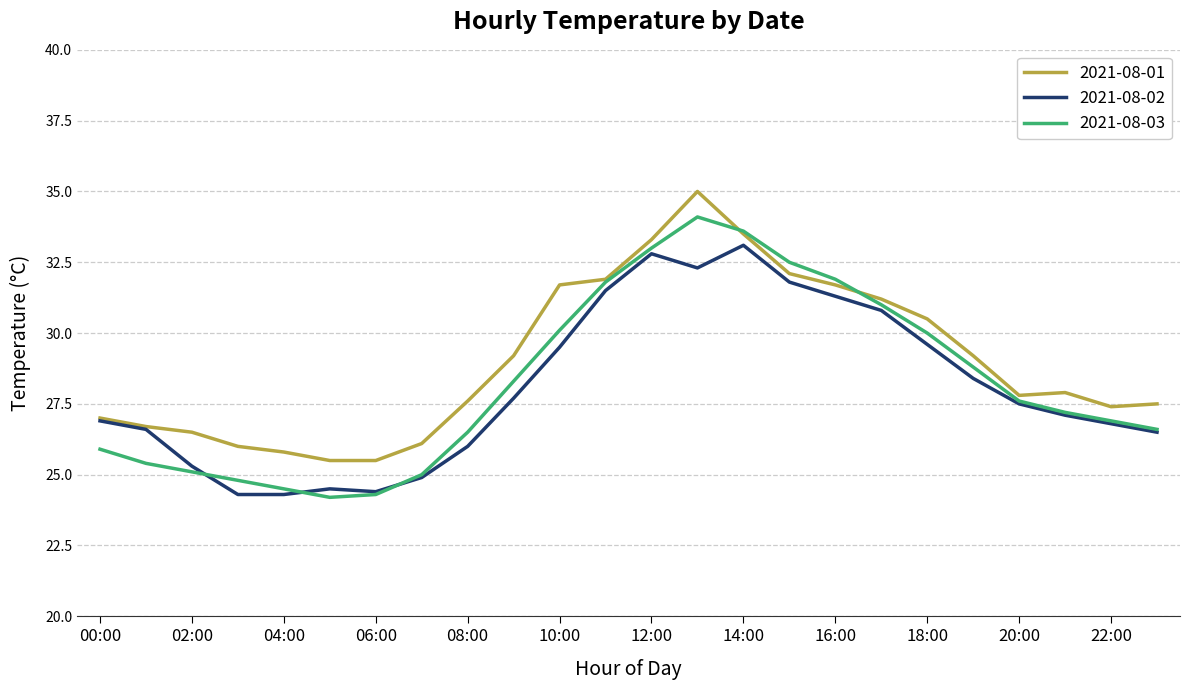

What is the highest value of the 2021-08-01 series?

35.0